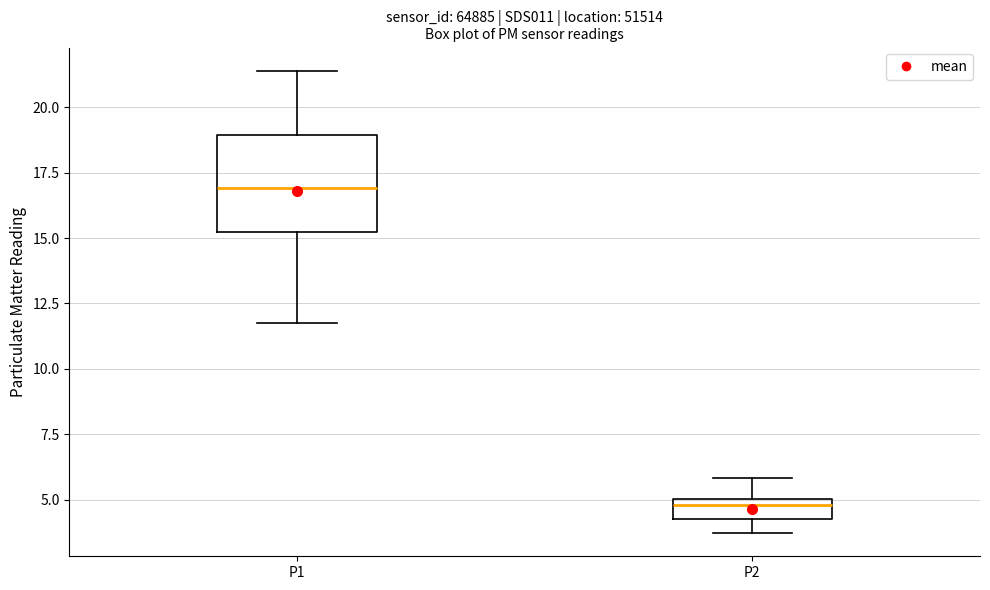

Comparing the boxes themselves (not the whiskers), which one is the tallest?

P1